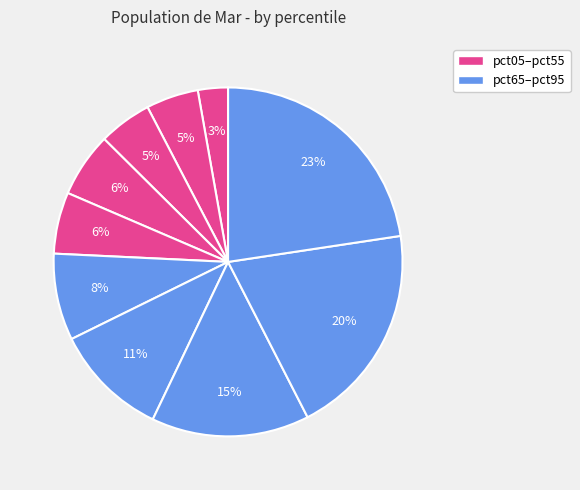

How many slices are in this pie chart?

10